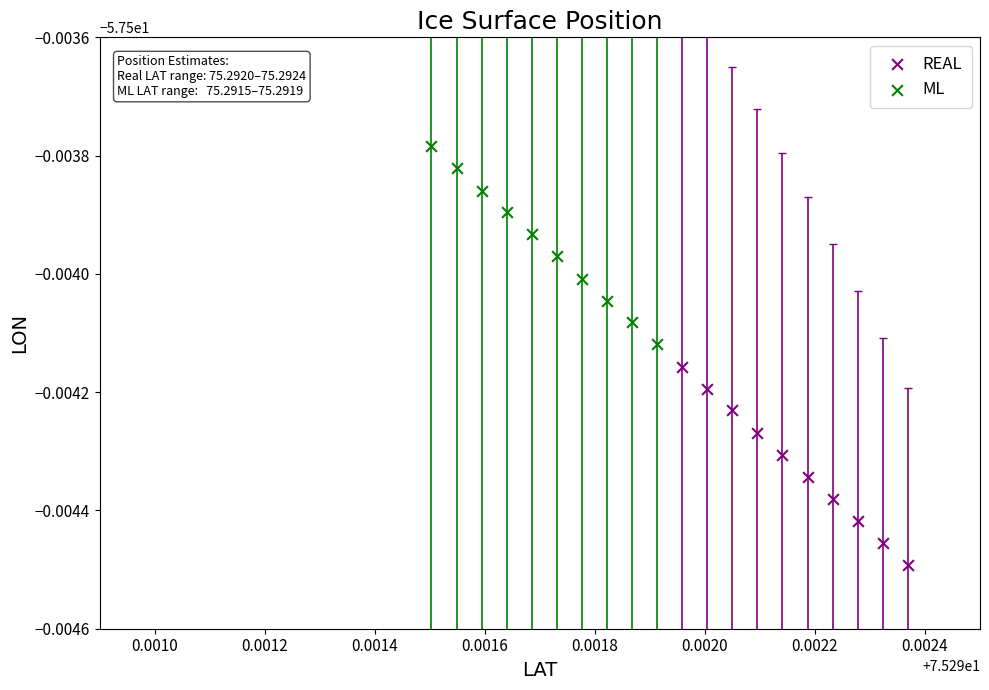

Which series reaches the maximum Y coordinate?

ML